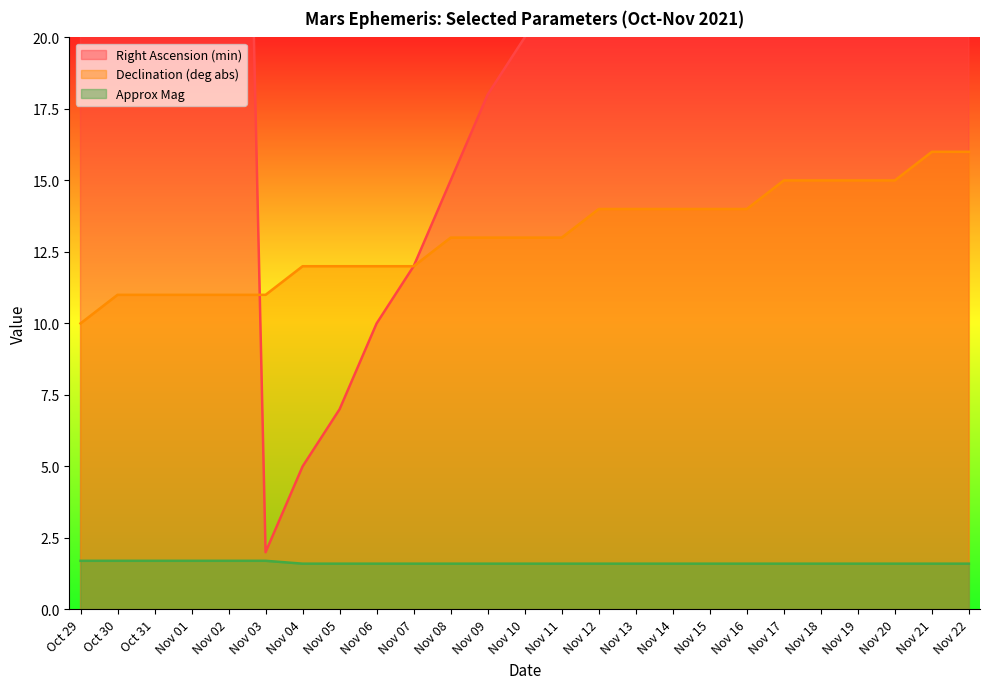

Reading left to right, list all the values displayed in this chart.

Right Ascension (min): Oct 29=49.0	Oct 30=52.0	Oct 31=54.0	Nov 01=57.0	Nov 02=59.0	Nov 03=2.0	Nov 04=5.0	Nov 05=7.0	Nov 06=10.0	Nov 07=12.0	Nov 08=15.0	Nov 09=18.0	Nov 10=20.0	Nov 11=23.0	Nov 12=25.0	Nov 13=28.0	Nov 14=31.0	Nov 15=33.0	Nov 16=36.0	Nov 17=39.0	Nov 18=41.0	Nov 19=44.0	Nov 20=47.0	Nov 21=50.0	Nov 22=52.0
Declination (deg abs): Oct 29=10.0	Oct 30=11.0	Oct 31=11.0	Nov 01=11.0	Nov 02=11.0	Nov 03=11.0	Nov 04=12.0	Nov 05=12.0	Nov 06=12.0	Nov 07=12.0	Nov 08=13.0	Nov 09=13.0	Nov 10=13.0	Nov 11=13.0	Nov 12=14.0	Nov 13=14.0	Nov 14=14.0	Nov 15=14.0	Nov 16=14.0	Nov 17=15.0	Nov 18=15.0	Nov 19=15.0	Nov 20=15.0	Nov 21=16.0	Nov 22=16.0
Approx Mag: Oct 29=1.7	Oct 30=1.7	Oct 31=1.7	Nov 01=1.7	Nov 02=1.7	Nov 03=1.7	Nov 04=1.6	Nov 05=1.6	Nov 06=1.6	Nov 07=1.6	Nov 08=1.6	Nov 09=1.6	Nov 10=1.6	Nov 11=1.6	Nov 12=1.6	Nov 13=1.6	Nov 14=1.6	Nov 15=1.6	Nov 16=1.6	Nov 17=1.6	Nov 18=1.6	Nov 19=1.6	Nov 20=1.6	Nov 21=1.6	Nov 22=1.6